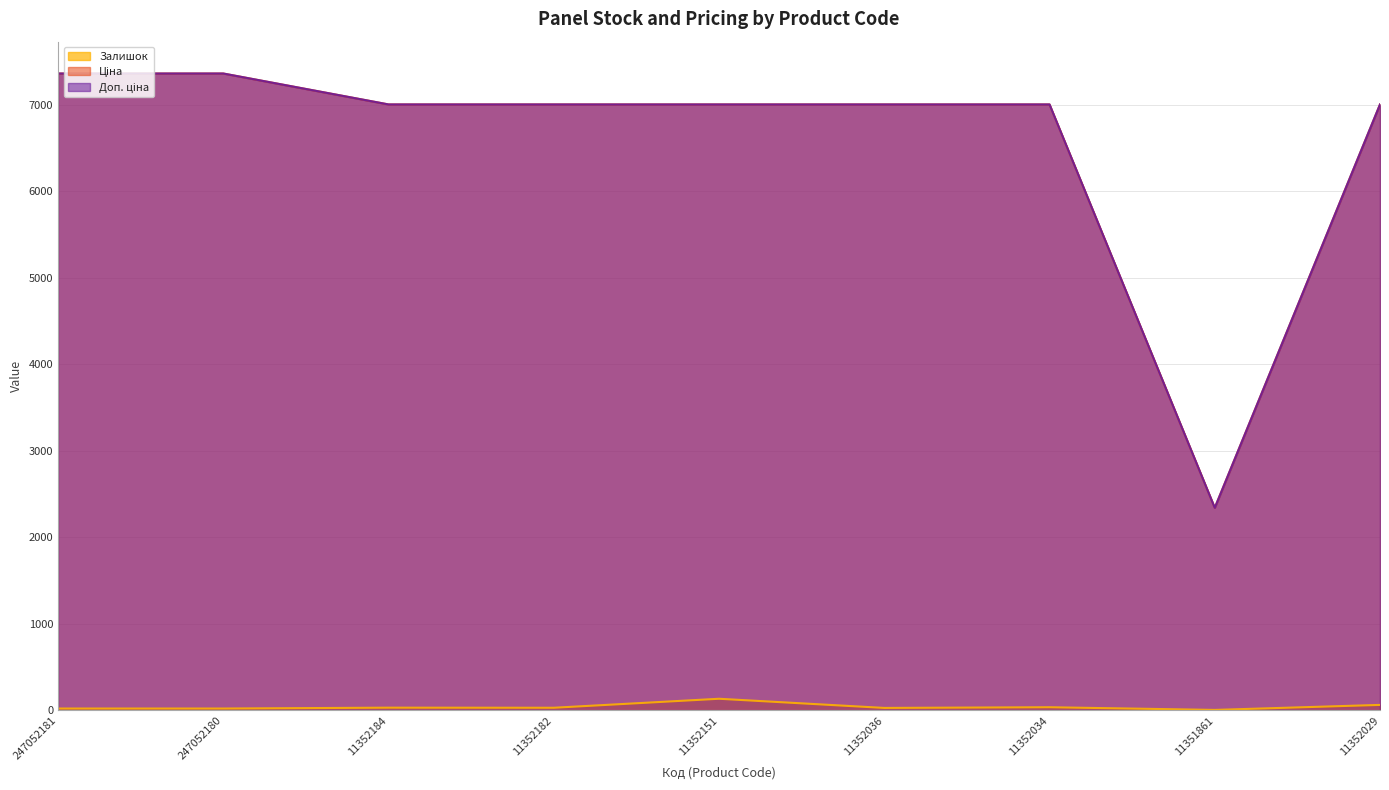

Rank the series at 11352184 from highest to lowest value.

Ціна, Доп. ціна, Залишок